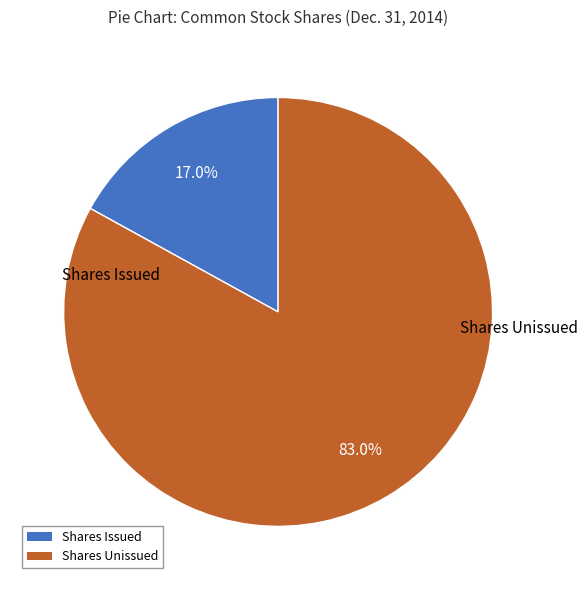

Is there a majority slice in this chart?

Yes